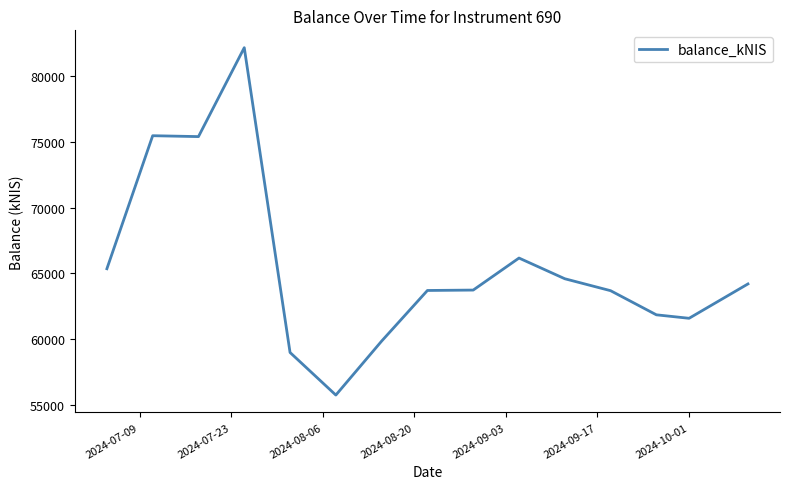

What is the minimum value shown in the chart?

55750.9